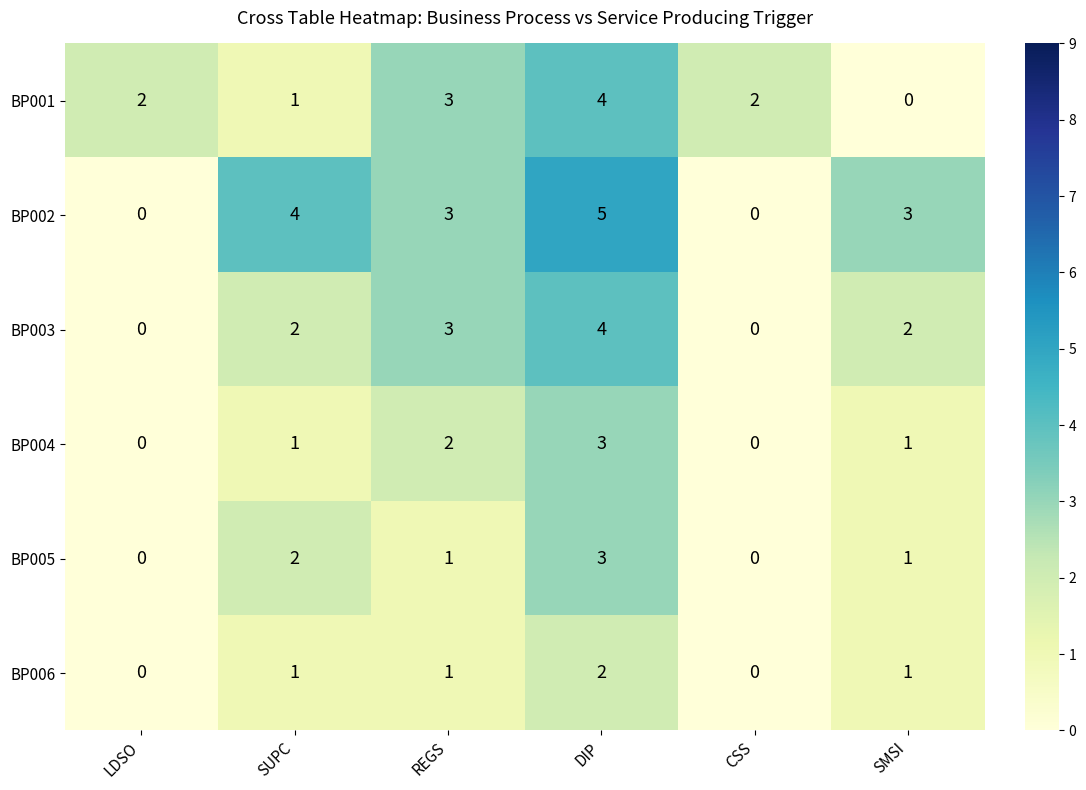

Count the BP003 values in the range 0 to 3.

5